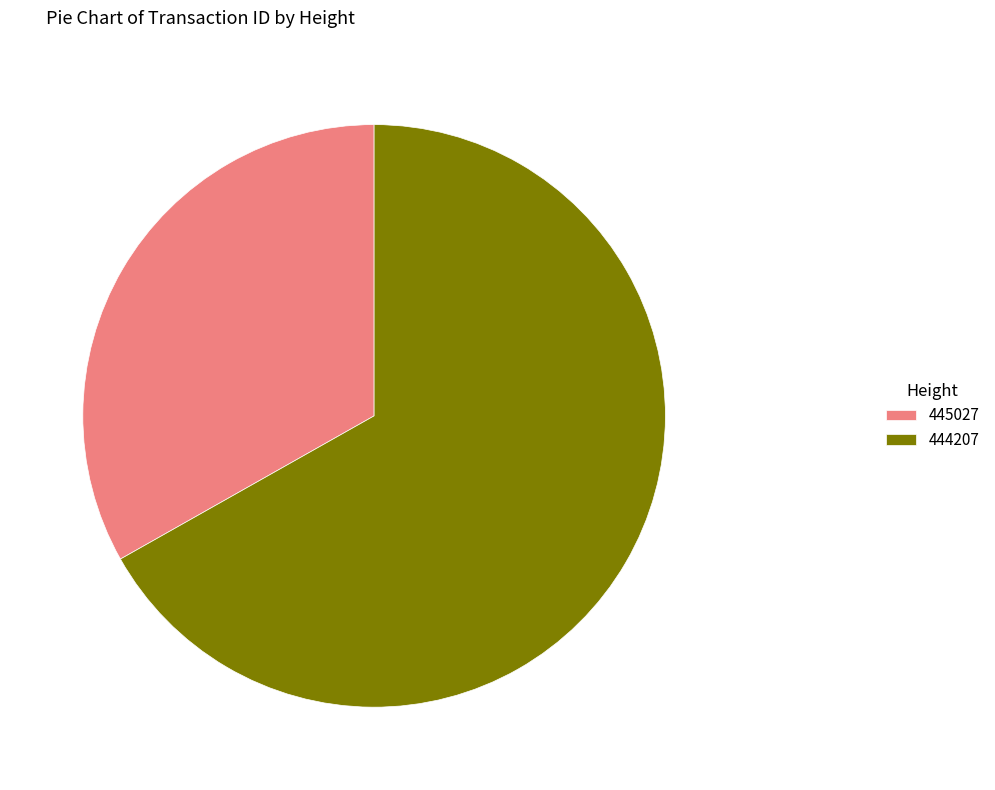

How many segments does this pie chart have?

2